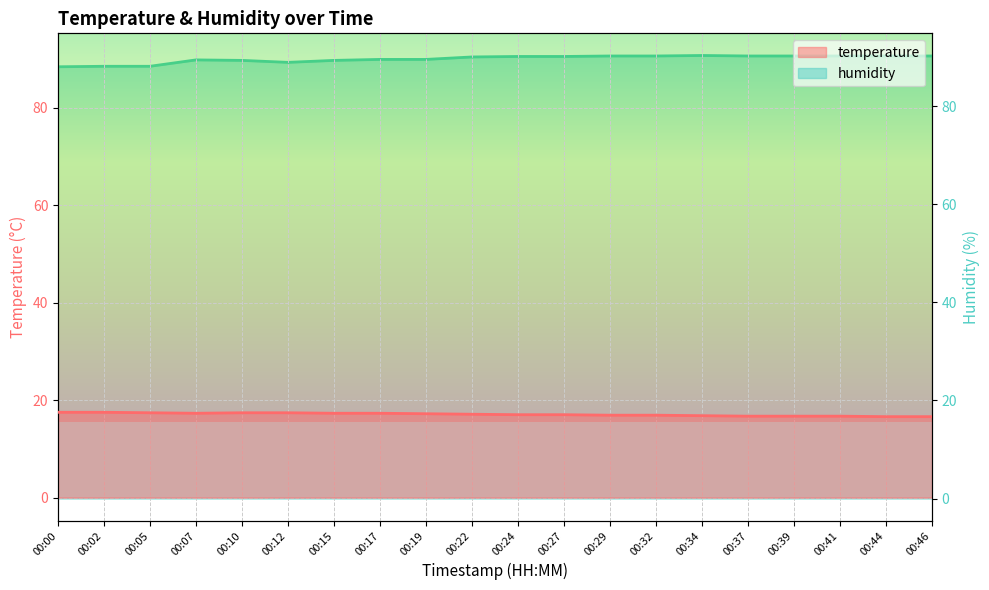

Which series has the largest range (max minus min)?

humidity